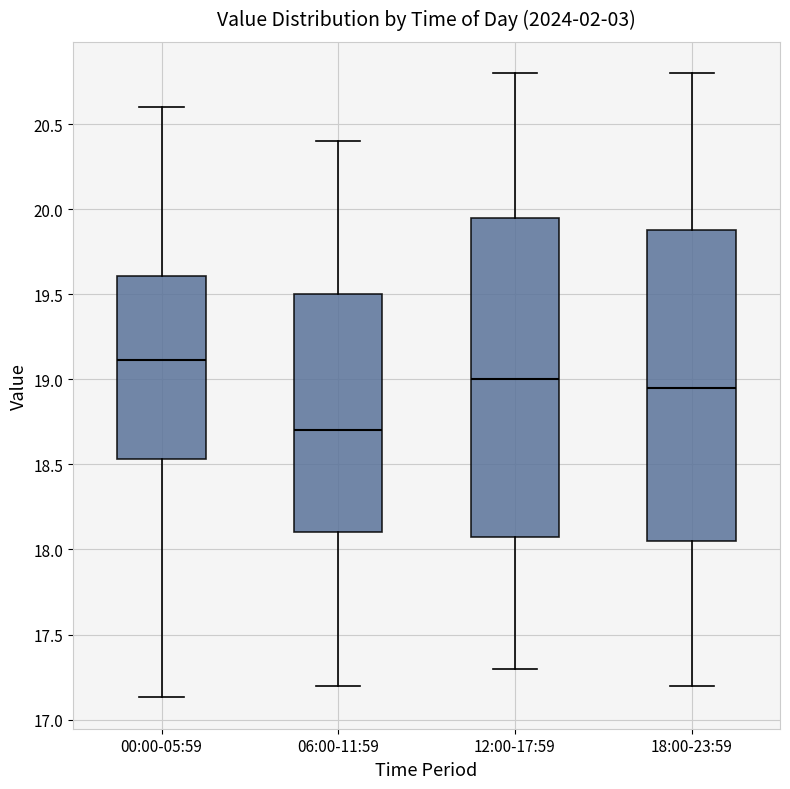

Which box has the lowest median line?

06:00-11:59